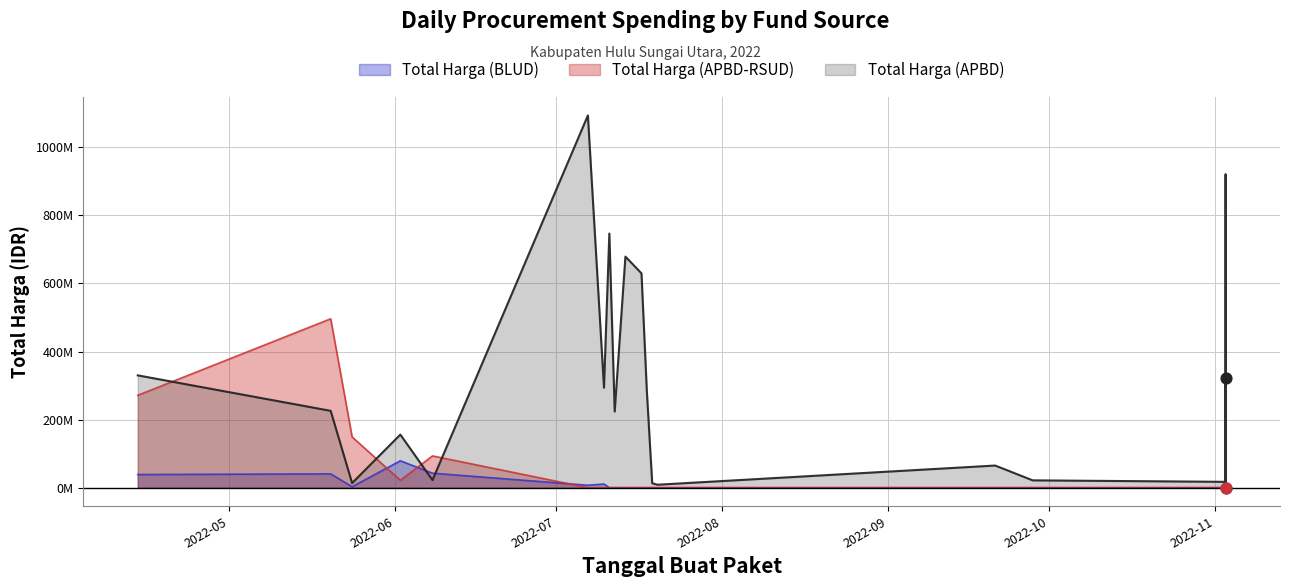

At how many categories does at least one series exceed 328816890?

7